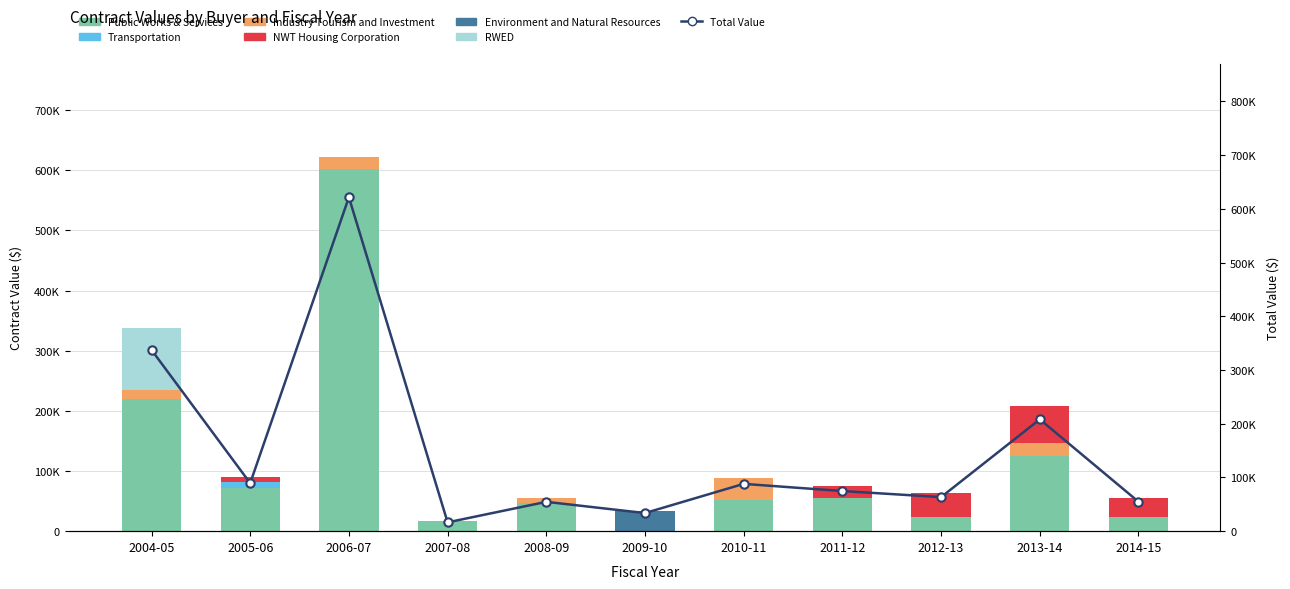

How many data points in RWED are above 0?

1